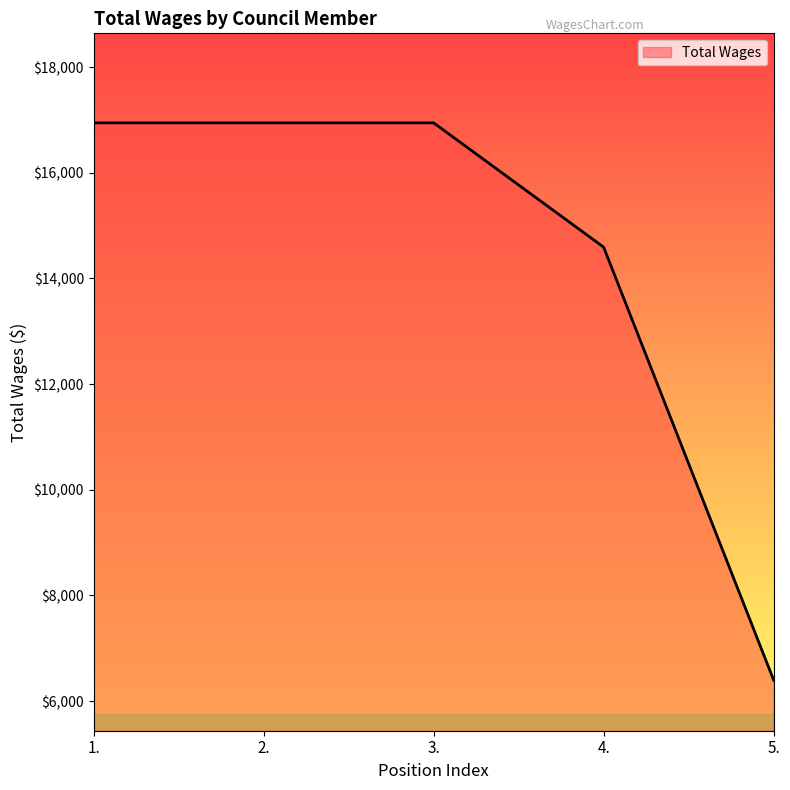

Which has a higher value, 4. or 5.?

4.